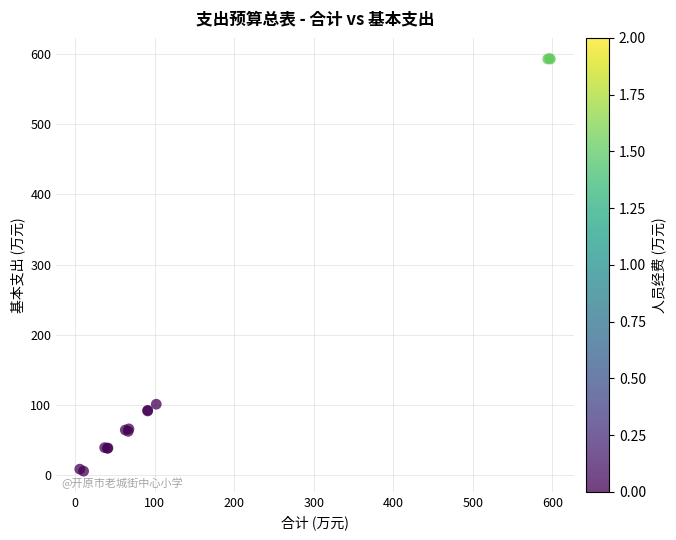

What Y value in the scatter plot is closest to 299?

101.3